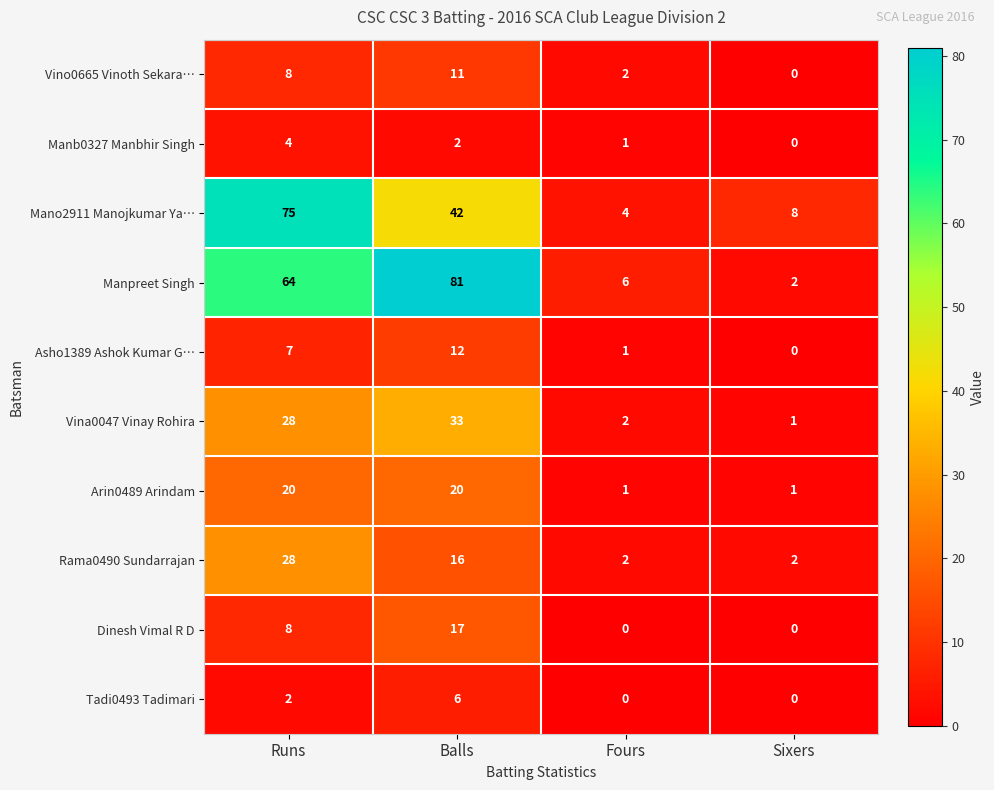

Which series has the largest range (max minus min)?

Manpreet Singh